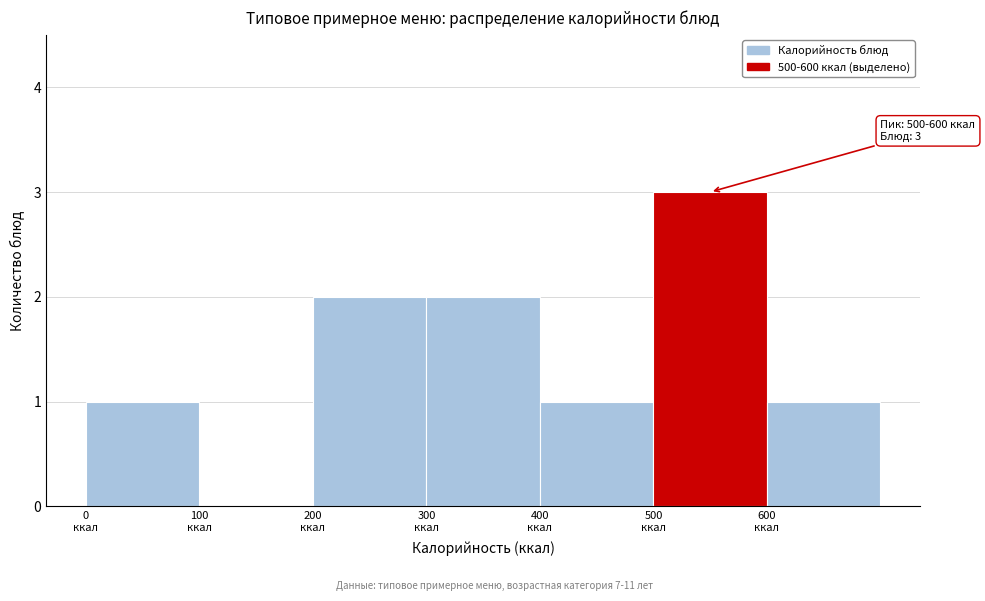

Which range on the x-axis has the tallest bar?

500 to 600